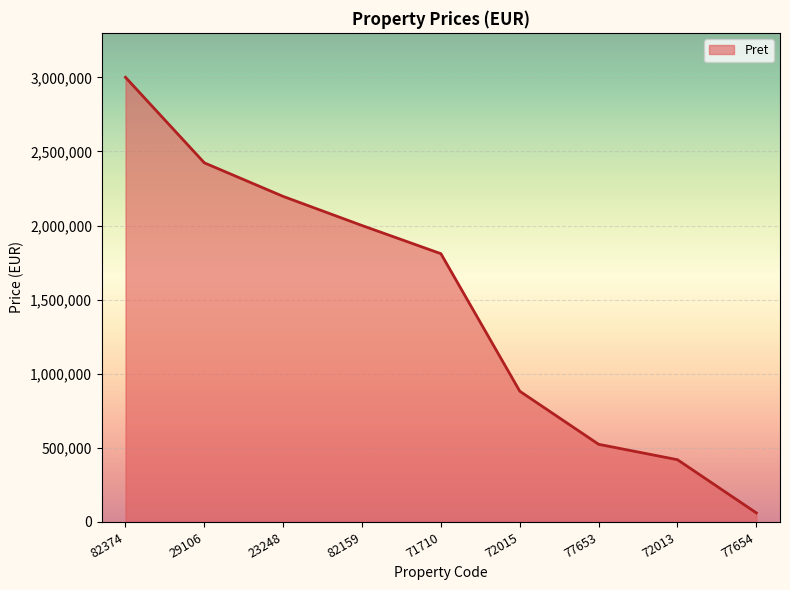

Reading left to right, list all the values displayed in this chart.

3000000	2422930	2196400	2000000	1810000	882184	523950	420000	61200